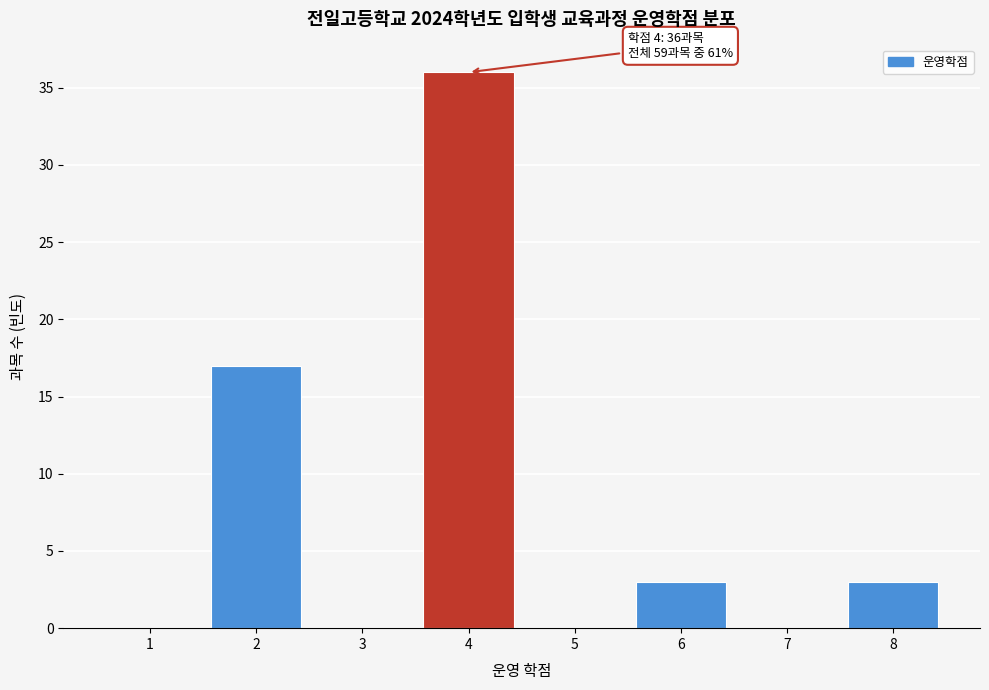

Reading right to left, extract all data points from this chart.

8=3	7=0	6=3	5=0	4=36	3=0	2=17	1=0